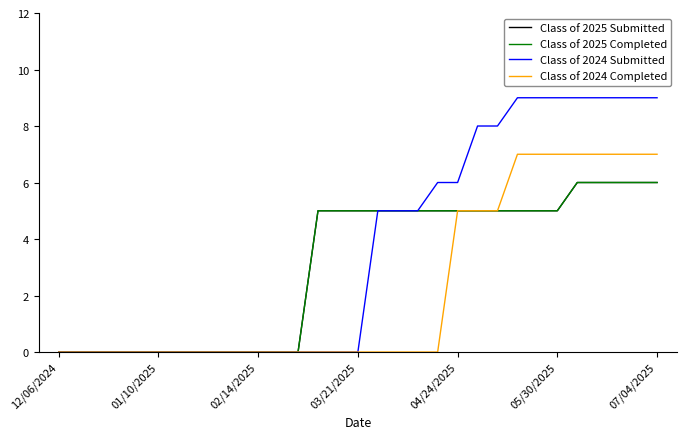

Does the chart have visible grid lines?

No